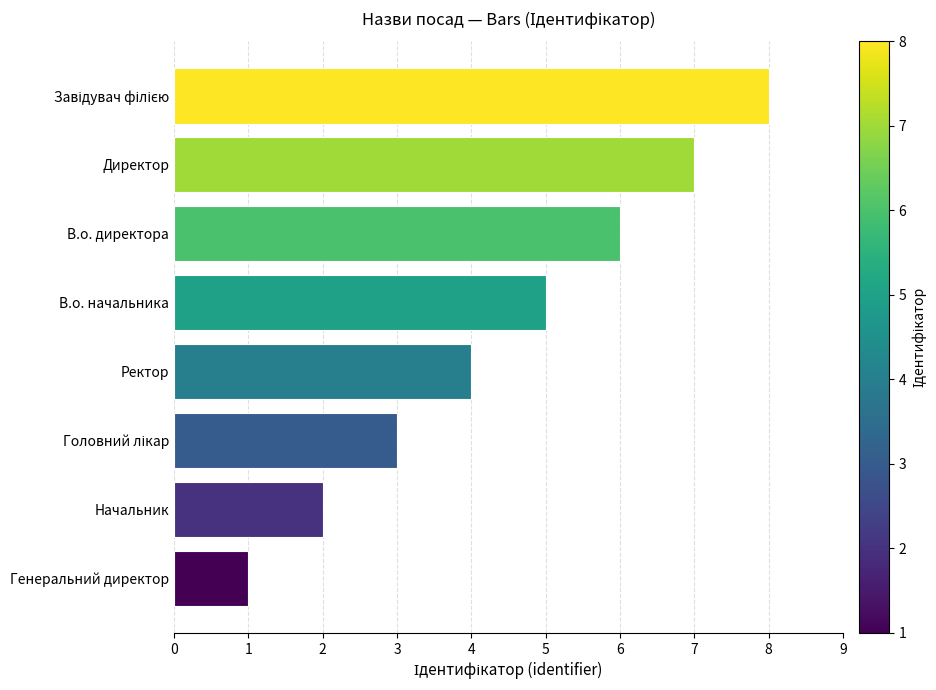

The chart shows a value of 5 at Ректор. True or false?

False